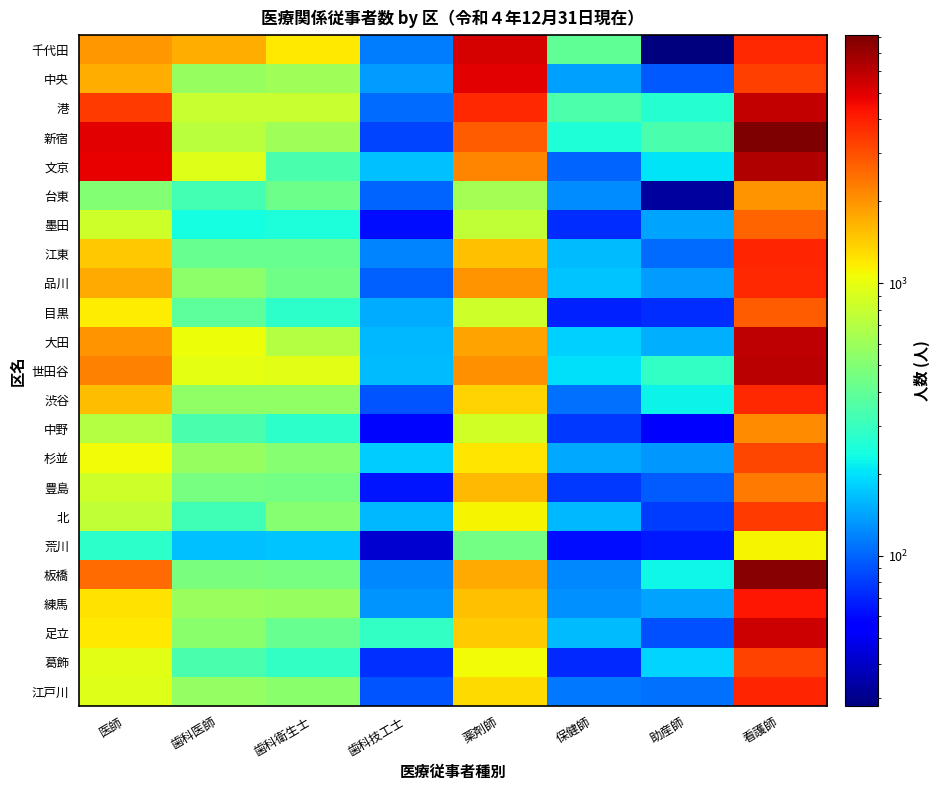

Reading left to right, extract all data points from this chart.

千代田: 医師=1935	歯科医師=1693	歯科衛生士=1189	歯科技工士=114	薬剤師=5220	保健師=397	助産師=28	看護師=3740
中央: 医師=1690	歯科医師=574	歯科衛生士=613	歯科技工士=137	薬剤師=4915	保健師=138	助産師=94	看護師=3316
港: 医師=3368	歯科医師=795	歯科衛生士=798	歯科技工士=104	薬剤師=3822	保健師=348	助産師=266	看護師=5772
新宿: 医師=4888	歯科医師=732	歯科衛生士=614	歯科技工士=84	薬剤師=2749	保健師=251	助産師=337	看護師=8119
文京: 医師=4815	歯科医師=928	歯科衛生士=342	歯科技工士=165	薬剤師=2172	保健師=101	助産師=204	看護師=6324
台東: 医師=499	歯科医師=325	歯科衛生士=436	歯科技工士=100	薬剤師=623	保健師=124	助産師=33	看護師=1976
墨田: 医師=830	歯科医師=239	歯科衛生士=248	歯科技工士=61	薬剤師=768	保健師=73	助産師=144	看護師=2647
江東: 医師=1471	歯科医師=417	歯科衛生士=415	歯科技工士=120	薬剤師=1520	保健師=163	助産師=105	看護師=3878
品川: 医師=1750	歯科医師=534	歯科衛生士=445	歯科技工士=97	薬剤師=1968	保健師=169	助産師=137	看護師=3760
目黒: 医師=1176	歯科医師=388	歯科衛生士=276	歯科技工士=150	薬剤師=847	保健師=69	助産師=73	看護師=2799
大田: 医師=1977	歯科医師=1036	歯科衛生士=704	歯科技工士=161	薬剤師=1837	保健師=182	助産師=153	看護師=5895
世田谷: 医師=2222	歯科医師=990	歯科衛生士=967	歯科技工士=163	薬剤師=2046	保健師=197	助産師=290	看護師=6077
渋谷: 医師=1544	歯科医師=553	歯科衛生士=552	歯科技工士=91	薬剤師=1374	保健師=106	助産師=220	看護師=3793
中野: 医師=707	歯科医師=336	歯科衛生士=279	歯科技工士=59	薬剤師=859	保健師=79	助産師=57	看護師=2061
杉並: 医師=1080	歯科医師=579	歯科衛生士=519	歯科技工士=179	薬剤師=1229	保健師=147	助産師=133	看護師=3185
豊島: 医師=845	歯科医師=459	歯科衛生士=449	歯科技工士=64	薬剤師=1600	保健師=79	助産師=95	看護師=2316
北: 医師=764	歯科医師=316	歯科衛生士=510	歯科技工士=158	薬剤師=1120	保健師=160	助産師=81	看護師=3391
荒川: 医師=276	歯科医師=166	歯科衛生士=171	歯科技工士=42	薬剤師=456	保健師=62	助産師=66	看護師=1124
板橋: 医師=2564	歯科医師=468	歯科衛生士=463	歯科技工士=122	薬剤師=1746	保健師=122	助産師=229	看護師=7751
練馬: 医師=1241	歯科医師=584	歯科衛生士=575	歯科技工士=130	薬剤師=1512	保健師=128	助産師=143	看護師=4269
足立: 医師=1206	歯科医師=524	歯科衛生士=411	歯科技工士=291	薬剤師=1412	保健師=163	助産師=89	看護師=5467
葛飾: 医師=962	歯科医師=337	歯科衛生士=292	歯科技工士=75	薬剤師=1067	保健師=72	助産師=185	看護師=3223
江戸川: 医師=942	歯科医師=557	歯科衛生士=527	歯科技工士=92	薬剤師=1297	保健師=111	助産師=106	看護師=3878